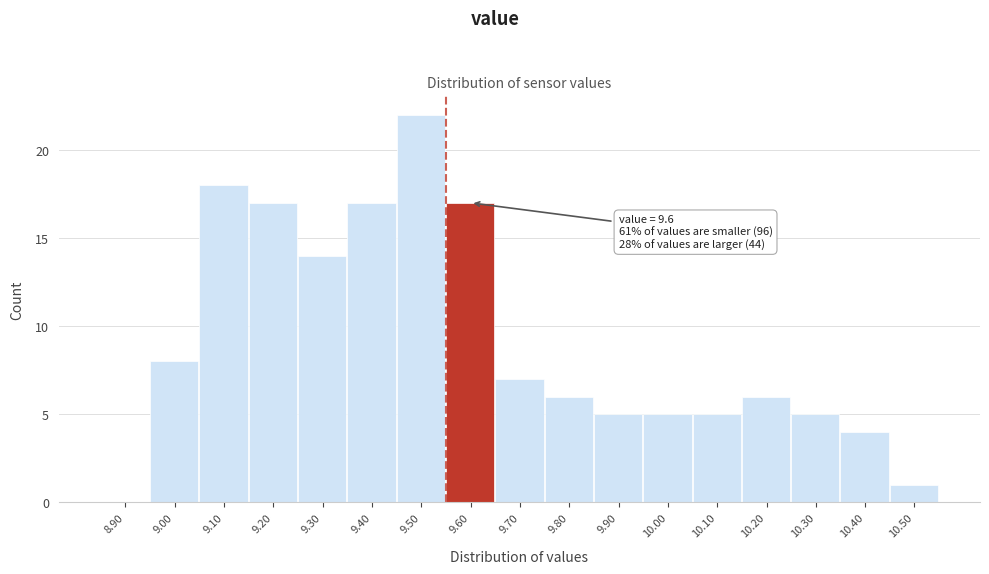

Reading right to left, extract all data points from this chart.

10.50=1	10.40=4	10.30=5	10.20=6	10.10=5	10.00=5	9.90=5	9.80=6	9.70=7	9.60=17	9.50=22	9.40=17	9.30=14	9.20=17	9.10=18	9.00=8	8.90=0